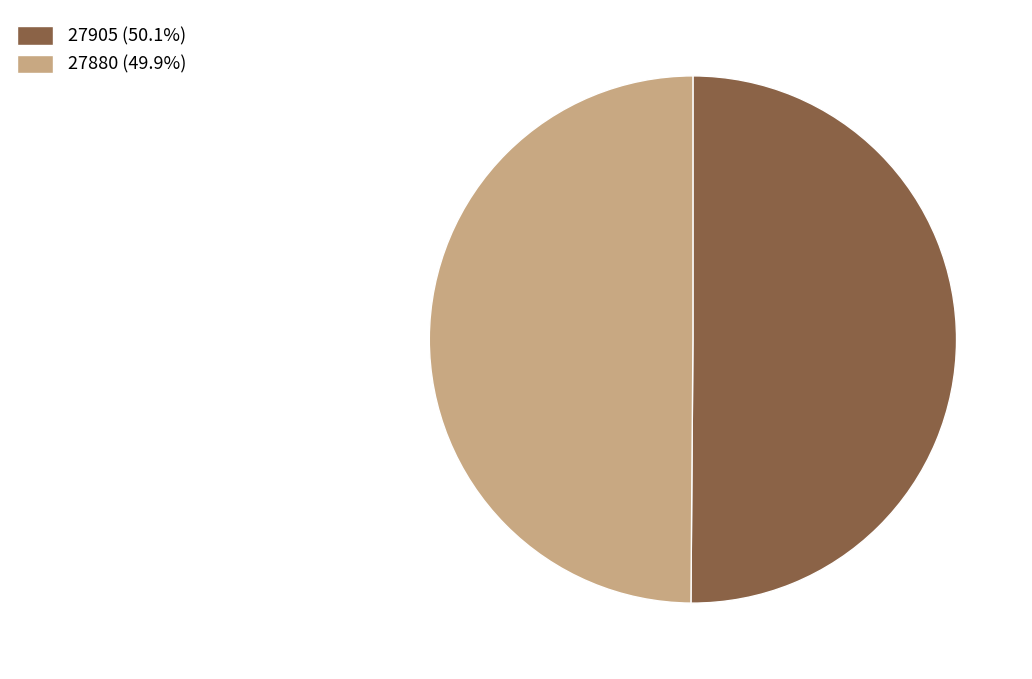

Is it true that 27905 is 58% of the pie?

False